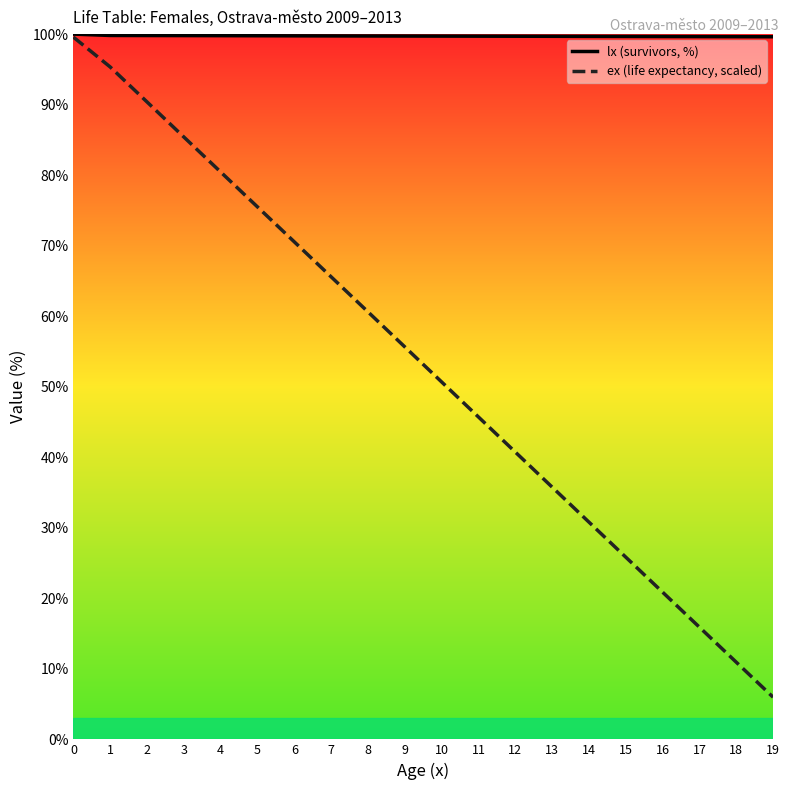

What is the sum of all lx (survivors, %) values?

1994.6